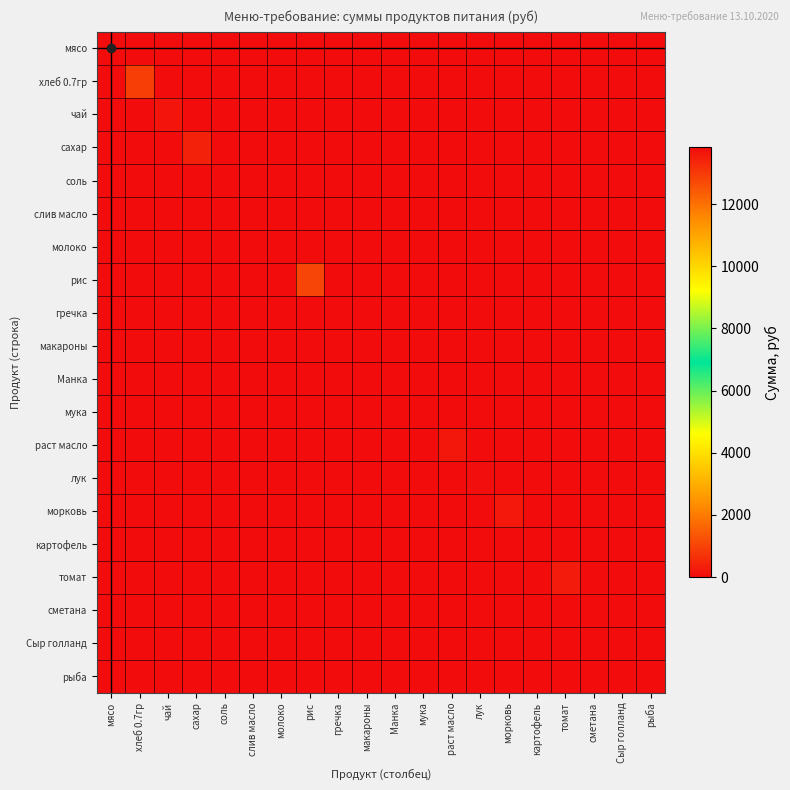

At which category is the sum across all series the highest?

мясо